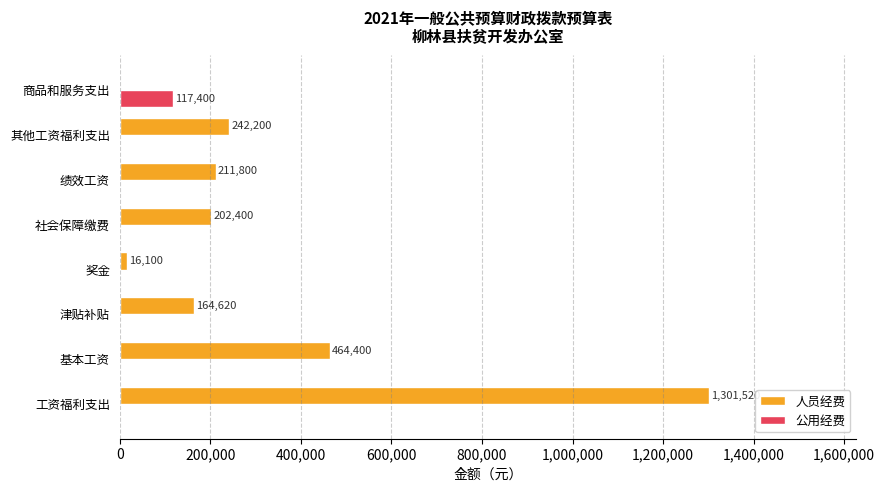

True or false: 人员经费 has a value of 321800 at 社会保障缴费.

False